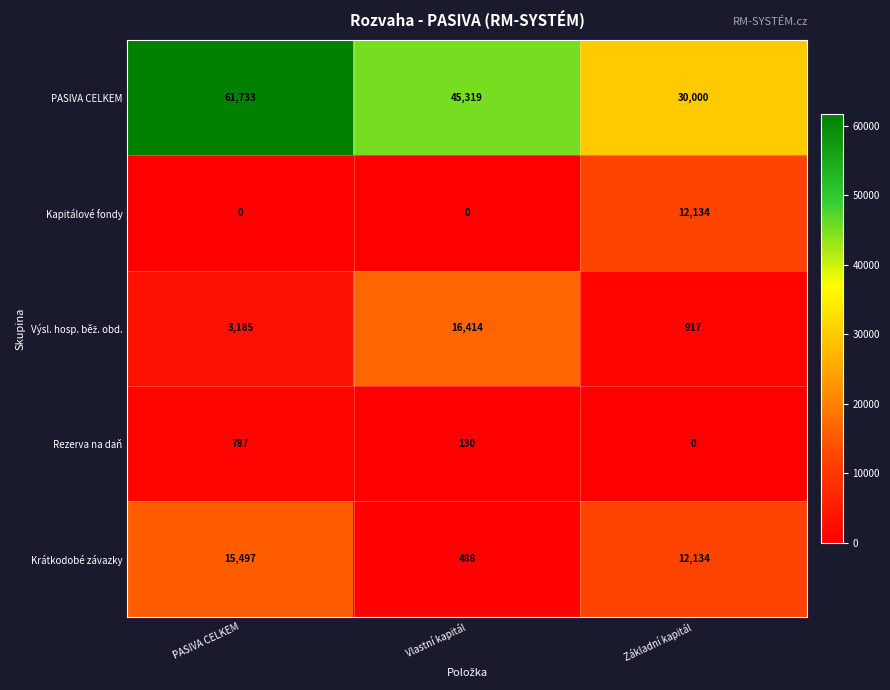

What is the difference between the maximum and second lowest values in the Rezerva na daň series?

657